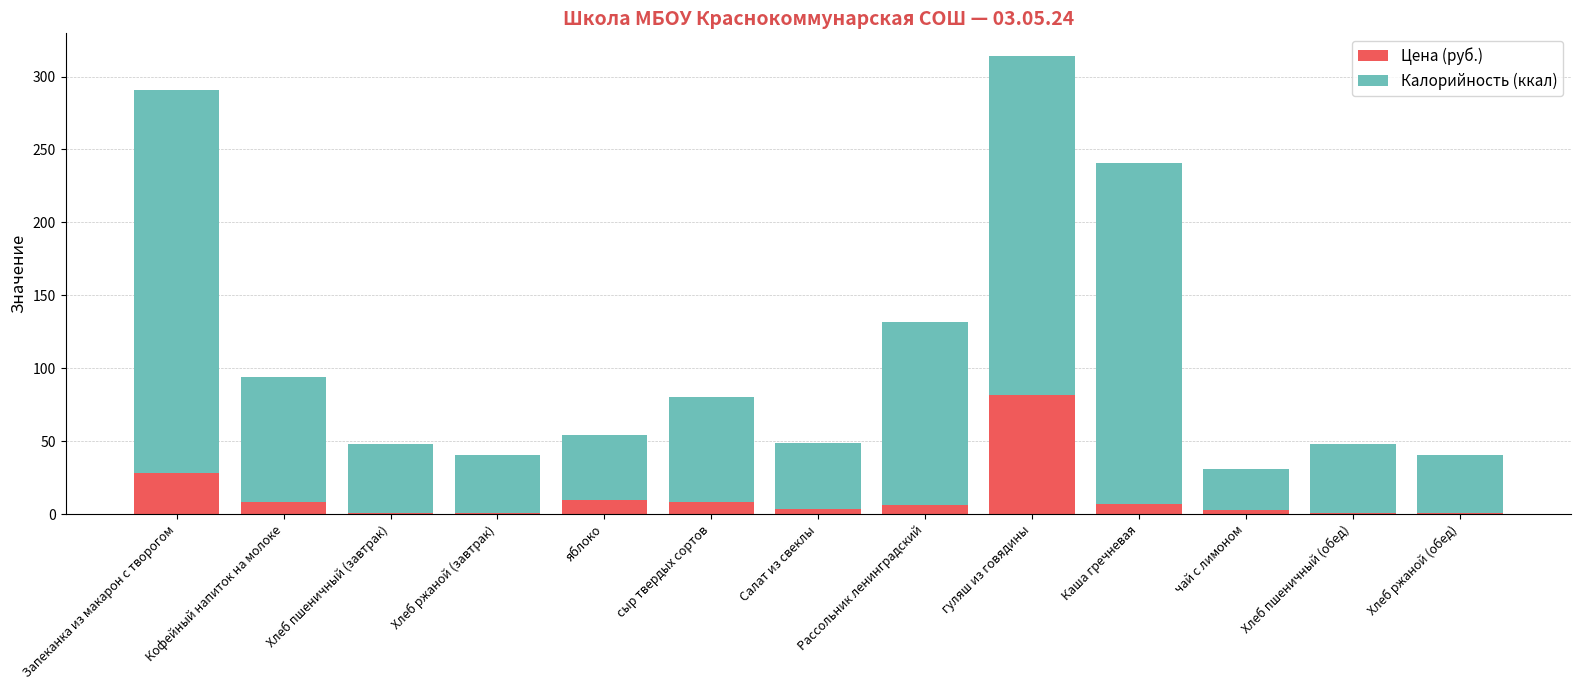

The Цена (руб.) series shows 22.2 at гуляш из говядины. True or false?

False